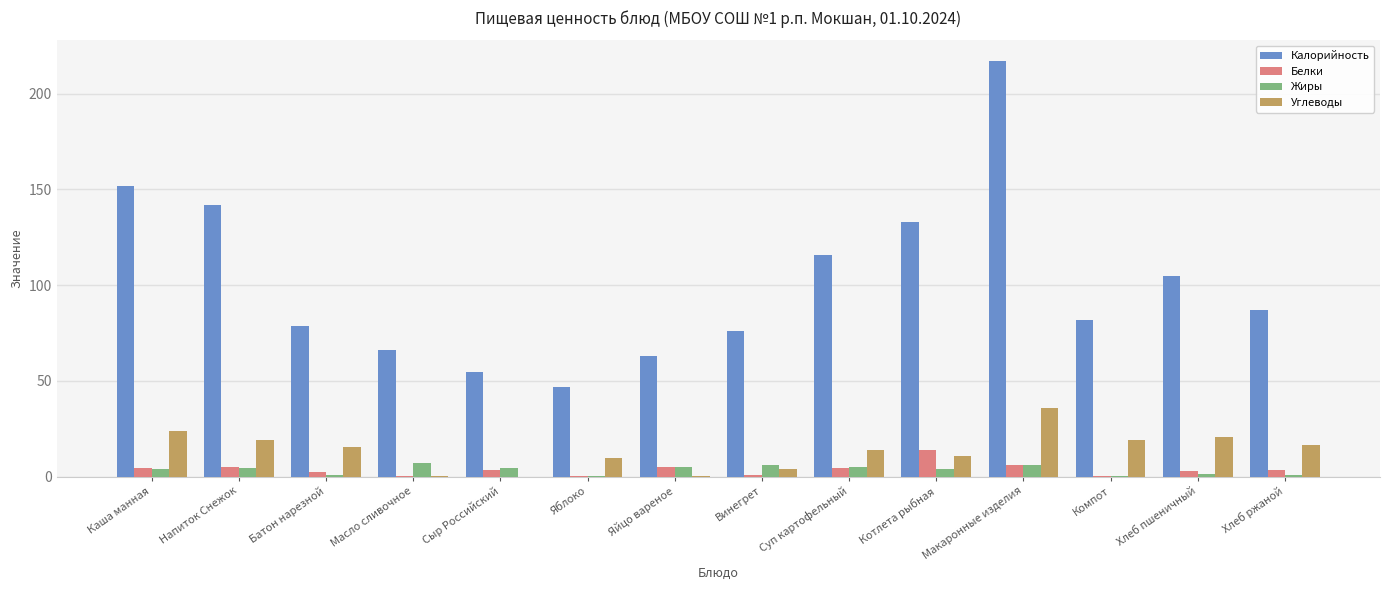

What is the sum of all Жиры values?

49.5